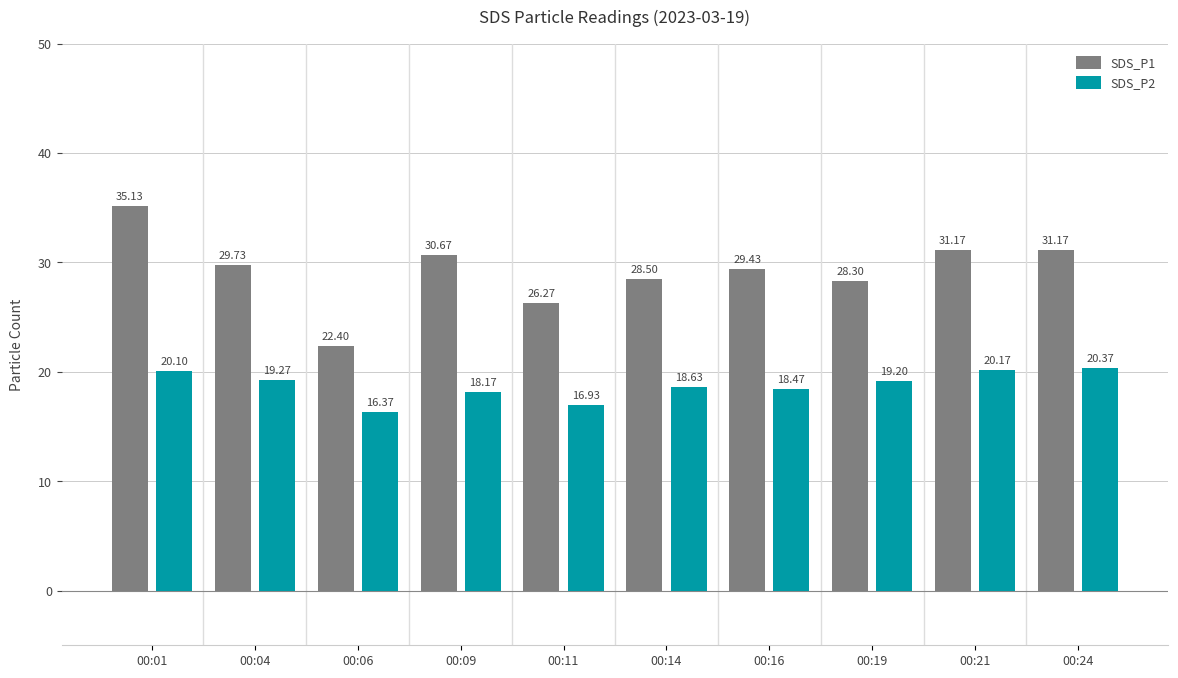

Count the number of data series in this chart.

2